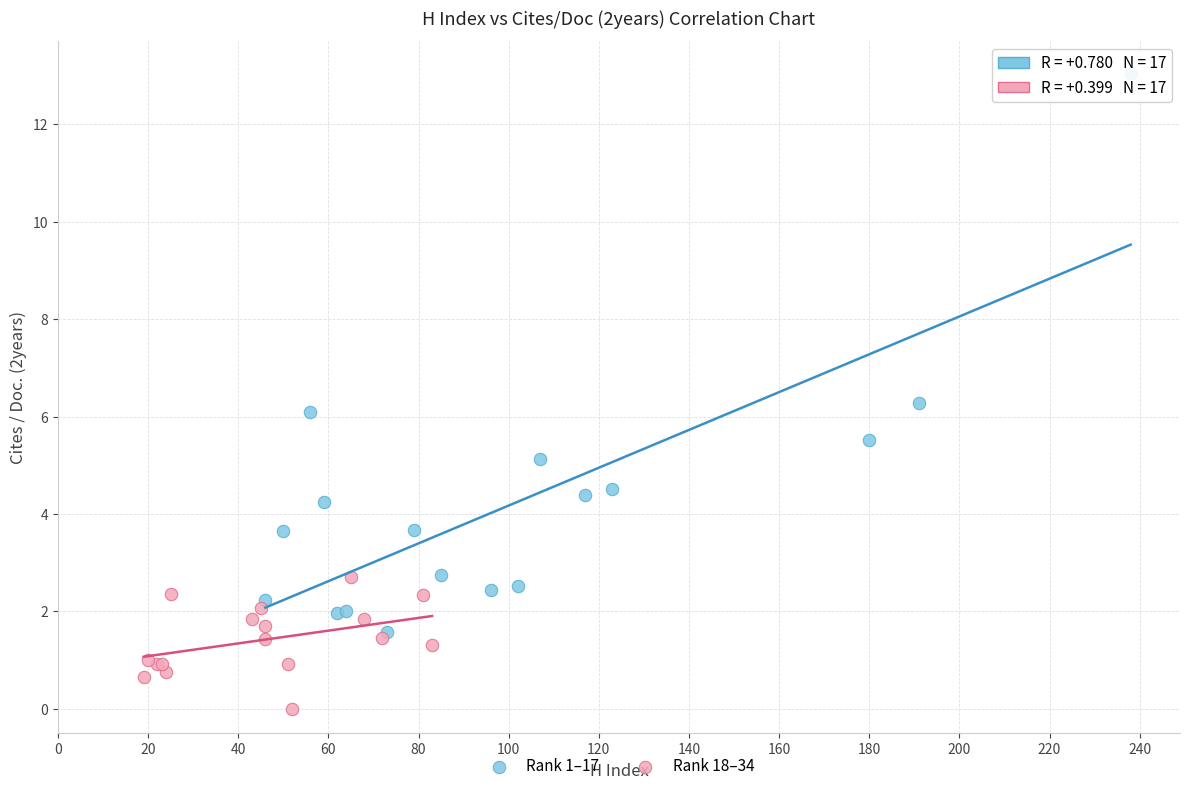

Which series reaches the minimum Y coordinate?

Rank 18–34